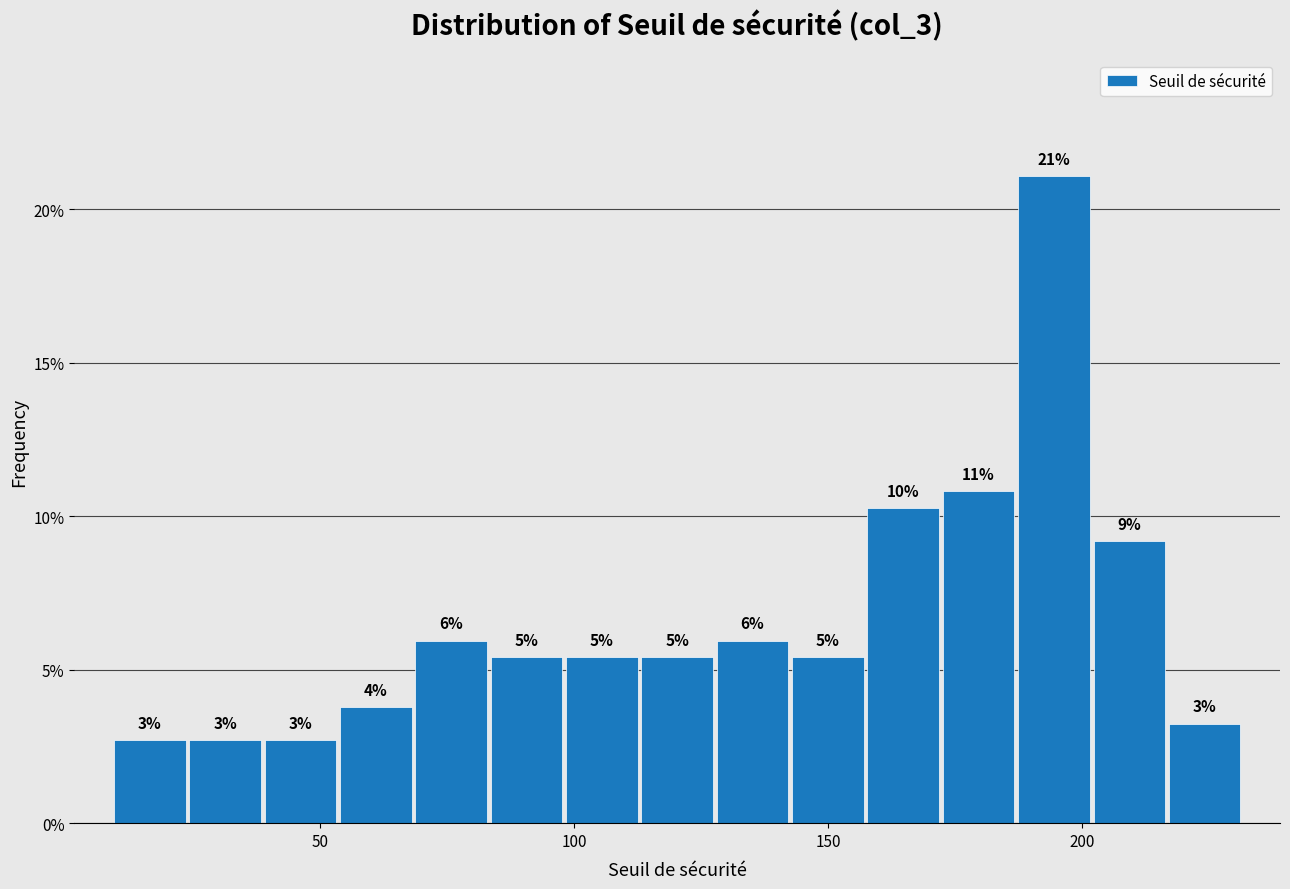

Around what value on the x-axis is the tallest bar? Give the approximate position of its centre, as read against the axis.

195